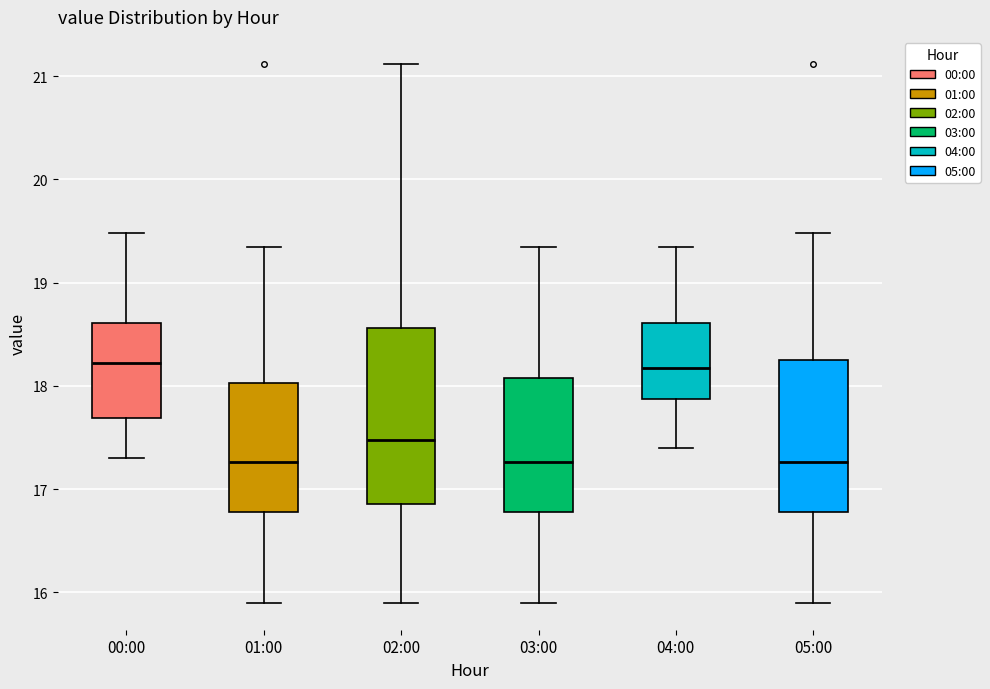

Reading left to right, transcribe this box plot: for each box, give where its median line is, the range the box spans, and where its two whiskers end, as read against the y-axis. The values are not printed on the chart, so give them approximately, as read against the axis.

00:00: median 18.2, box 17.7 to 18.6, whiskers 17.3 to 19.5
01:00: median 17.3, box 16.8 to 18.0, whiskers 15.9 to 19.4
02:00: median 17.5, box 16.9 to 18.6, whiskers 15.9 to 21.1
03:00: median 17.3, box 16.8 to 18.1, whiskers 15.9 to 19.4
04:00: median 18.2, box 17.9 to 18.6, whiskers 17.4 to 19.4
05:00: median 17.3, box 16.8 to 18.3, whiskers 15.9 to 19.5